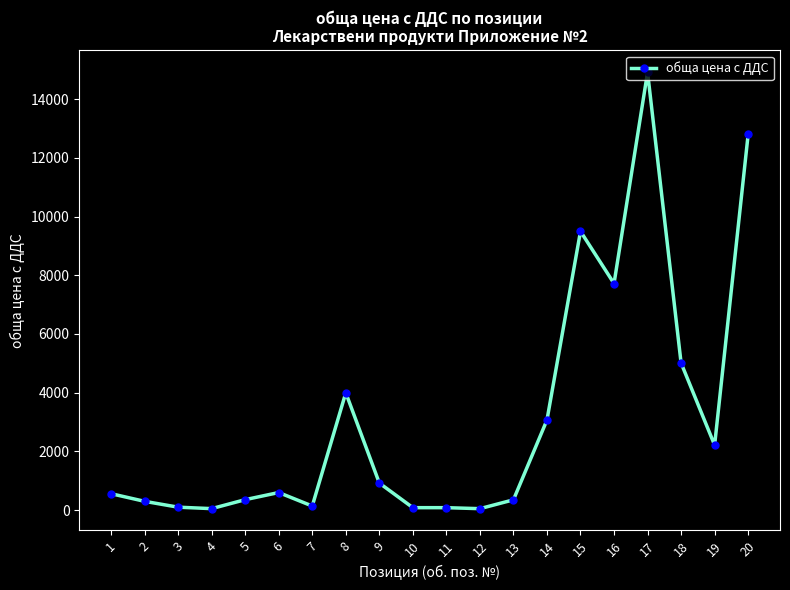

Where does the data first go above 596?

6